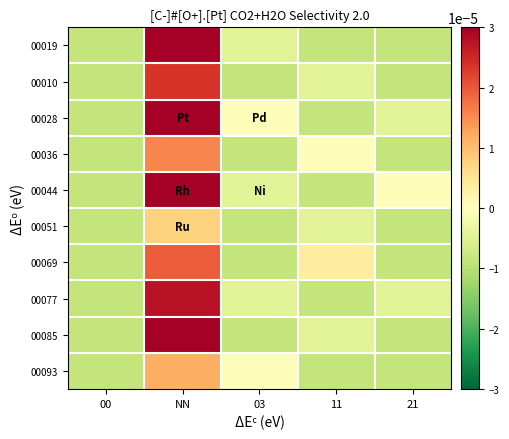

How many categories are shown in the chart?

5